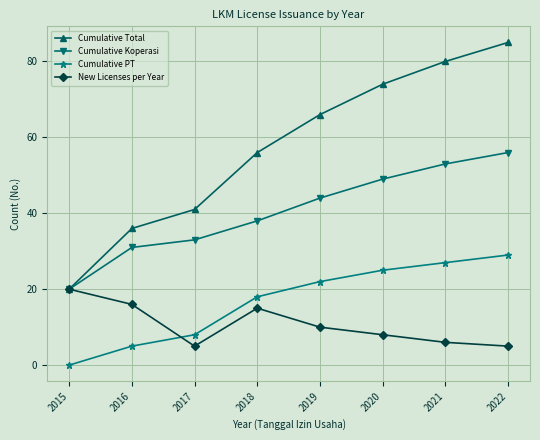

True or false: New Licenses per Year has a value of 15 at 2018.

True